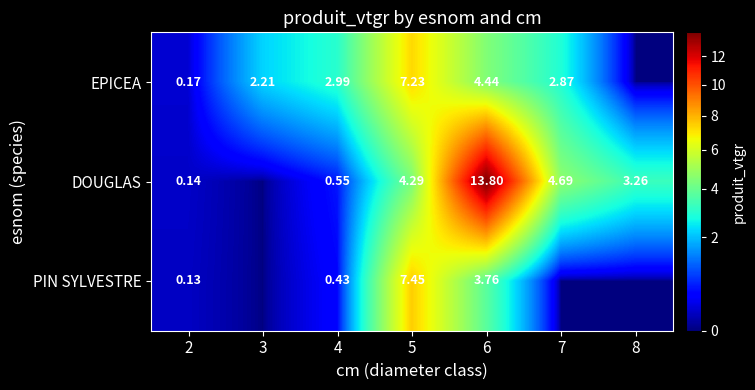

At 2, list the series in order from smallest to largest.

PIN SYLVESTRE, DOUGLAS, EPICEA